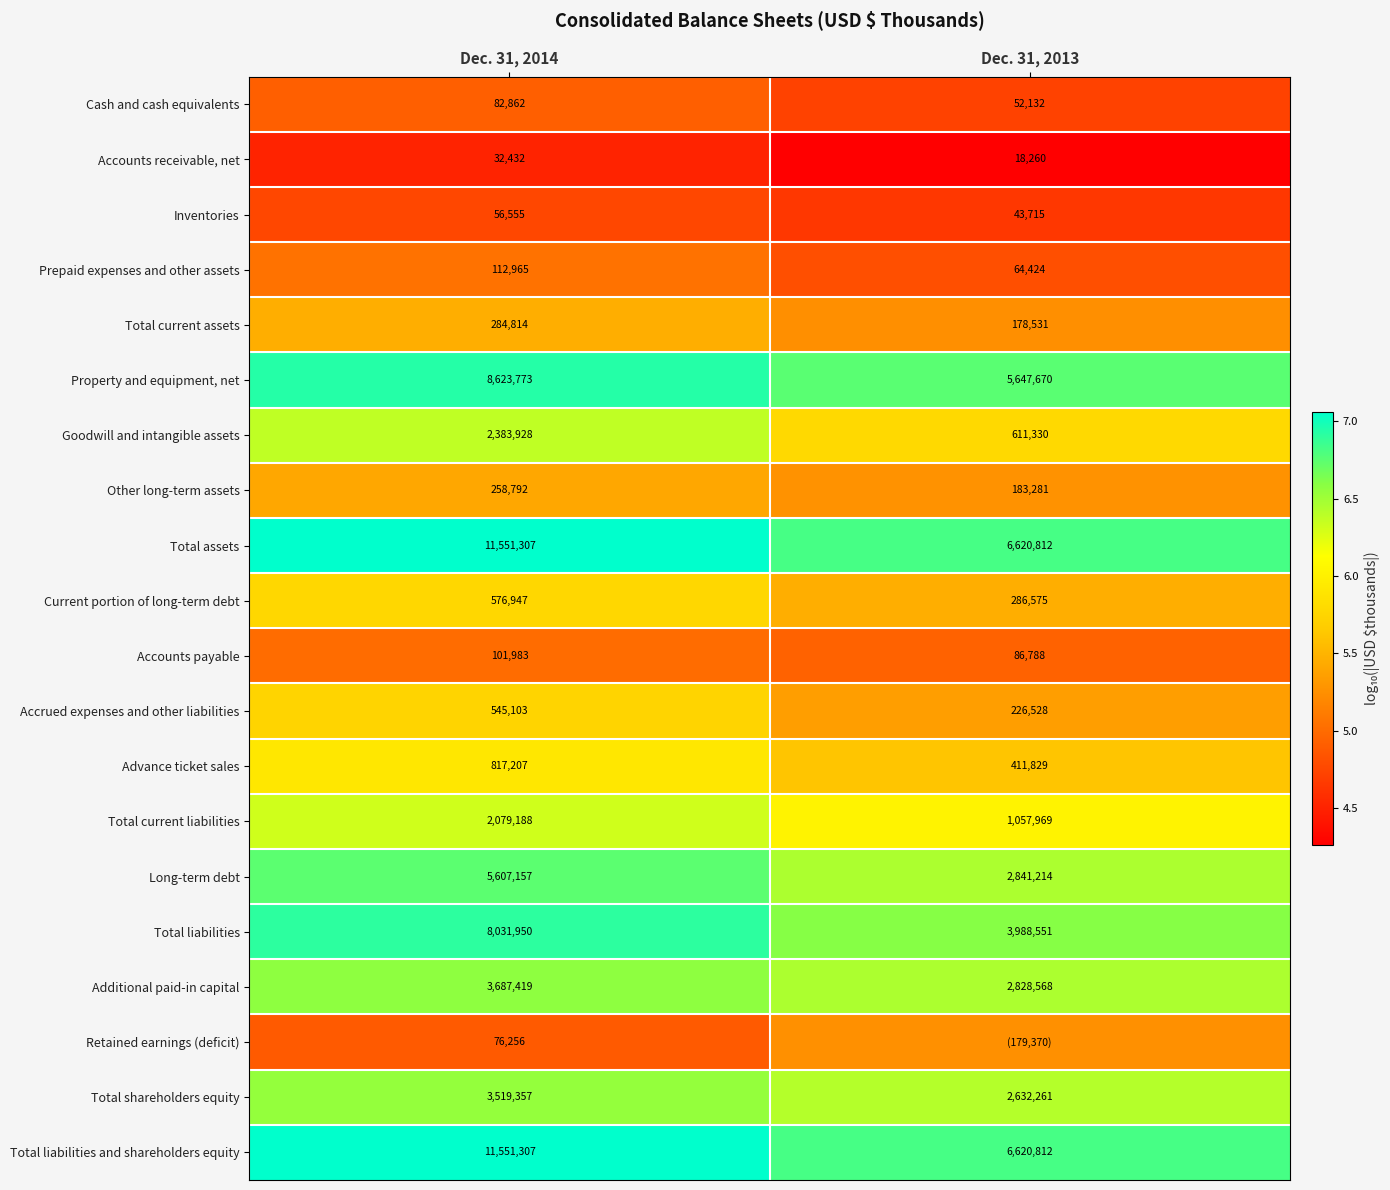

The Inventories series shows 7.0 at Dec. 31, 2013. True or false?

False